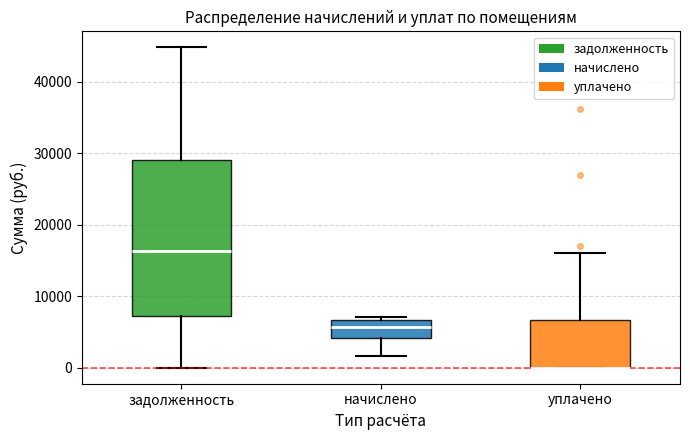

Reading left to right, read every box against the y-axis: the position of its median line, the range the box covers, and the ends of its whiskers. The values are not printed on the chart, so give them approximately, as read against the axis.

задолженность: median 16000, box 7000 to 29000, whiskers 0 to 45000
начислено: median 6000, box 4000 to 7000, whiskers 2000 to 7000 (just above the box's upper edge)
уплачено: median 0 (drawn on the box's lower edge), box 0 to 7000, whiskers 0 to 16000